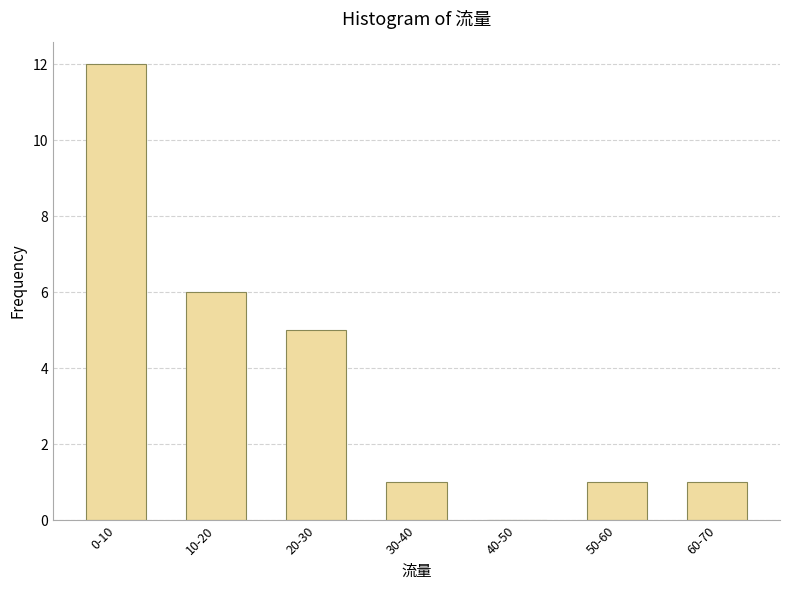

Reading right to left, transcribe all the data shown in this chart.

60-70=1	50-60=1	40-50=0	30-40=1	20-30=5	10-20=6	0-10=12